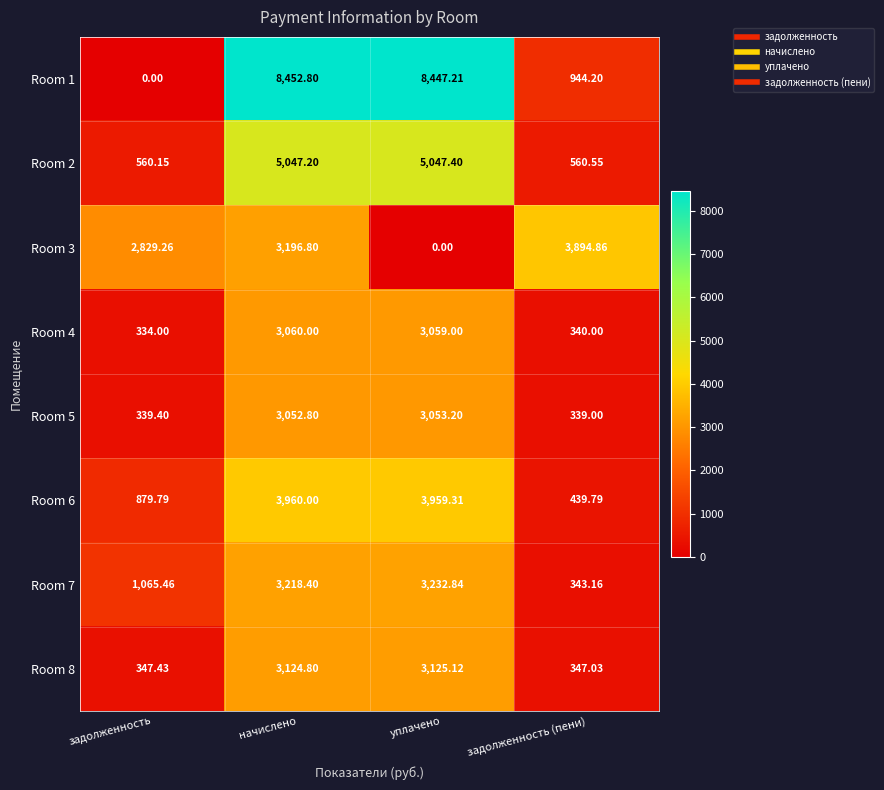

Where does the Room 6 series first go above 3959?

начислено